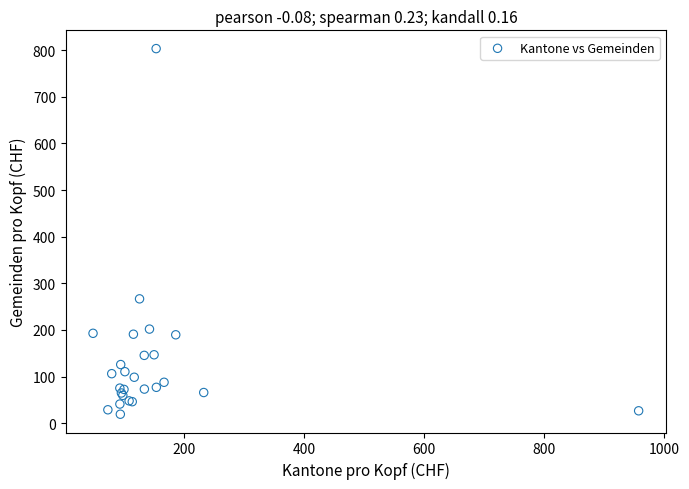

What Y value in the scatter plot is closest to 411?

266.7